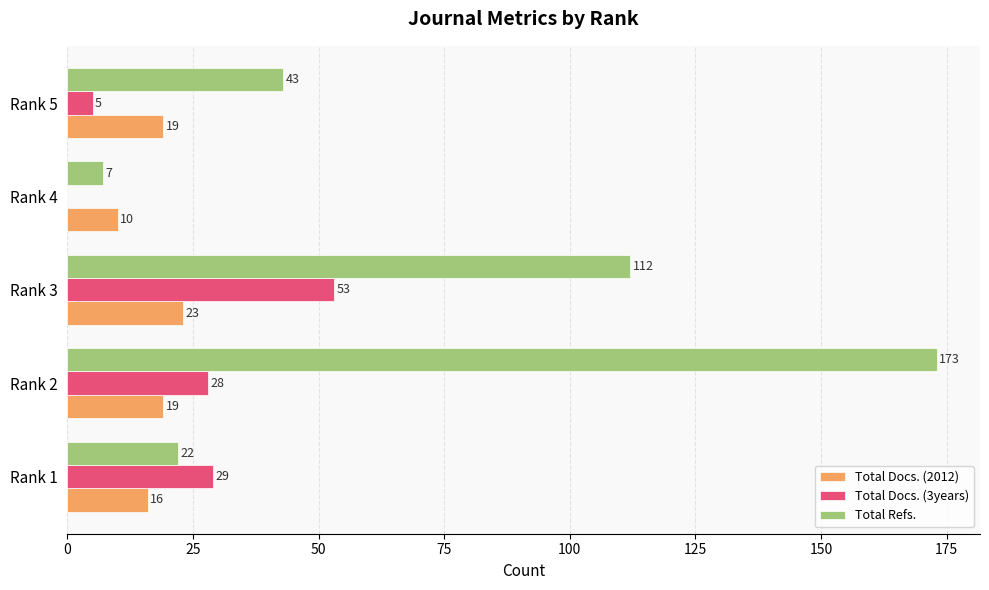

Between Rank 1 and Rank 4, which series saw the biggest shift?

Total Docs. (3years)